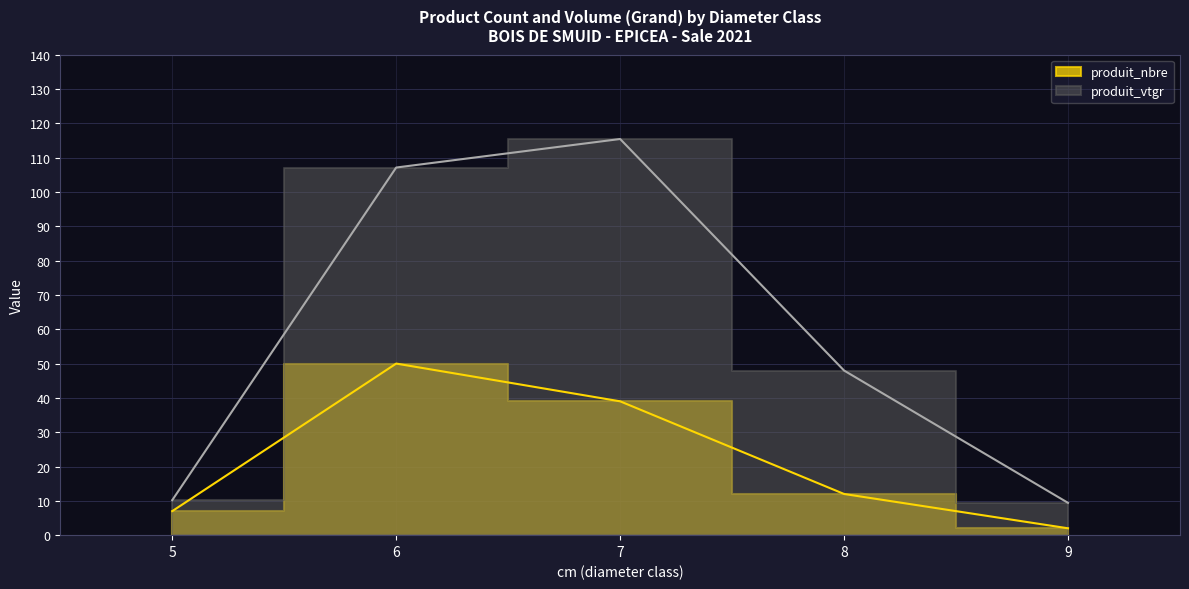

Which series has the largest total across all categories?

produit_vtgr